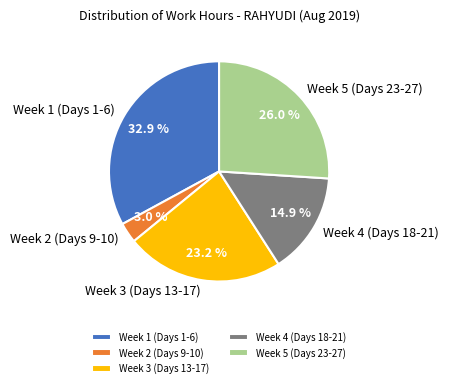

How much of the chart is everything except Week 2 (Days 9-10)?

97.0%